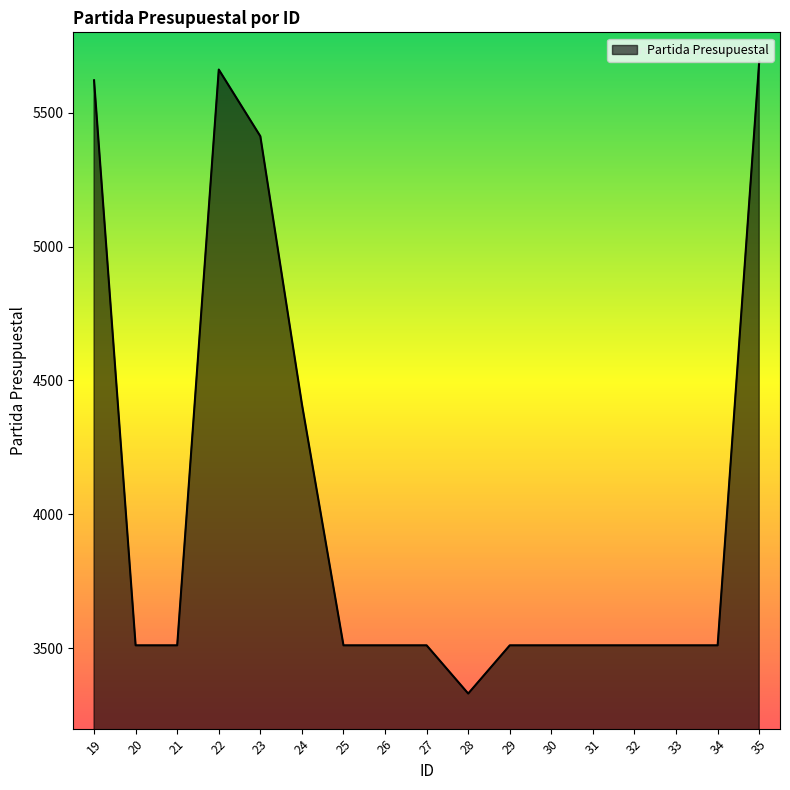

How many lines are shown in the chart?

1